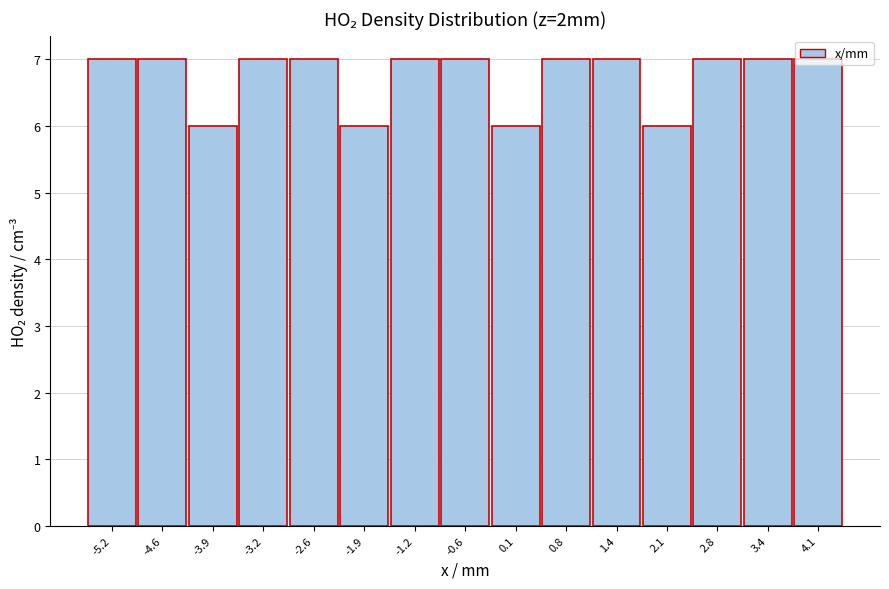

True or false: the data shows 7 at 2.8.

True